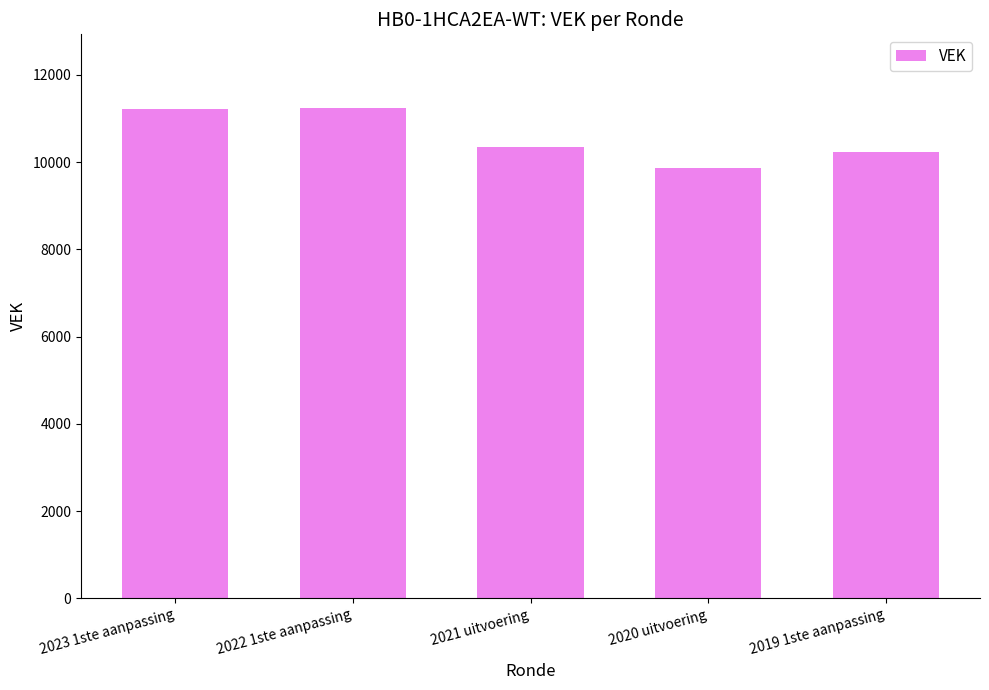

How many bars are there in total?

5